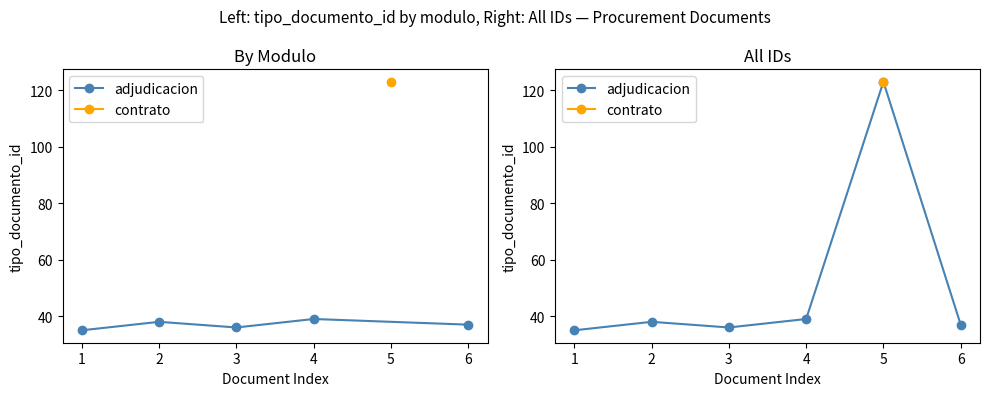

How many points are higher than both their immediate neighbors (excluding endpoints)?

2